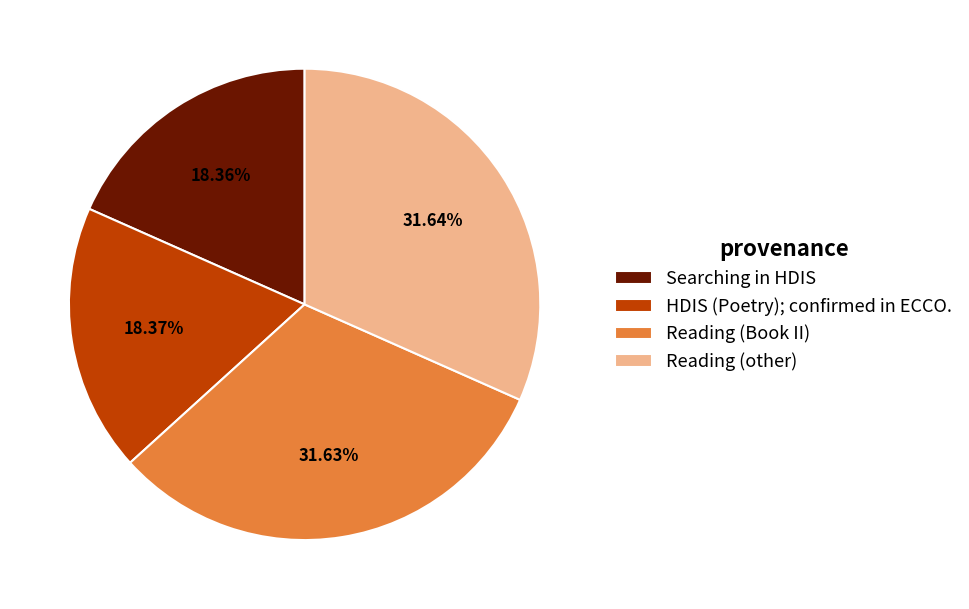

Combined, do Reading (Book II) and Reading (other) account for over 50%?

Yes